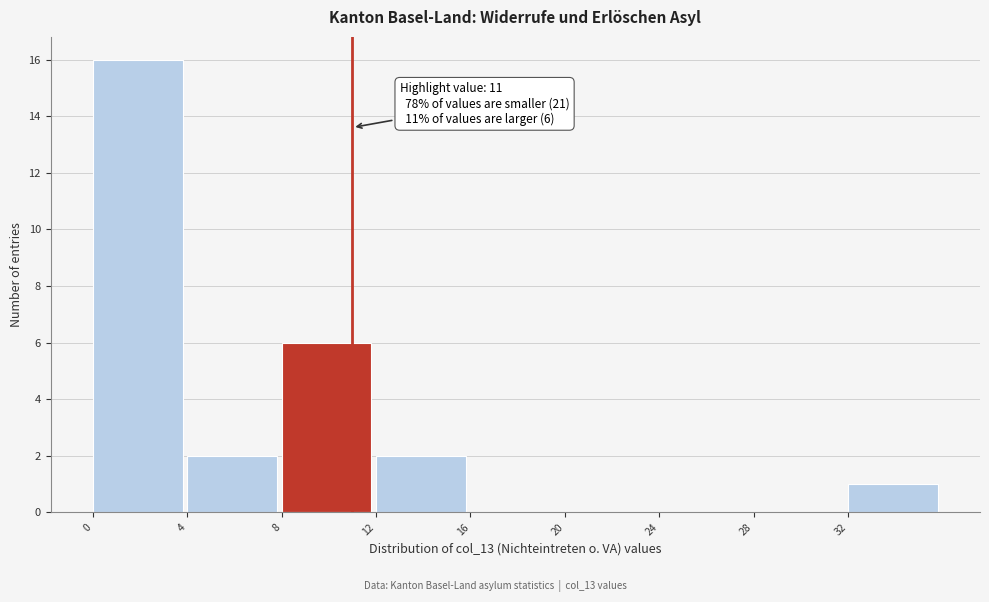

Over which range of the x-axis is the bar tallest?

0 to 4